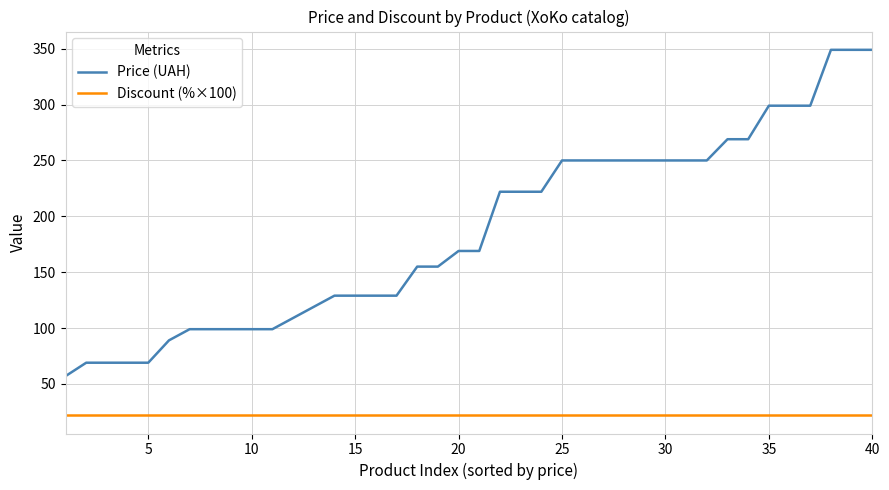

How many series are shown in this chart?

2